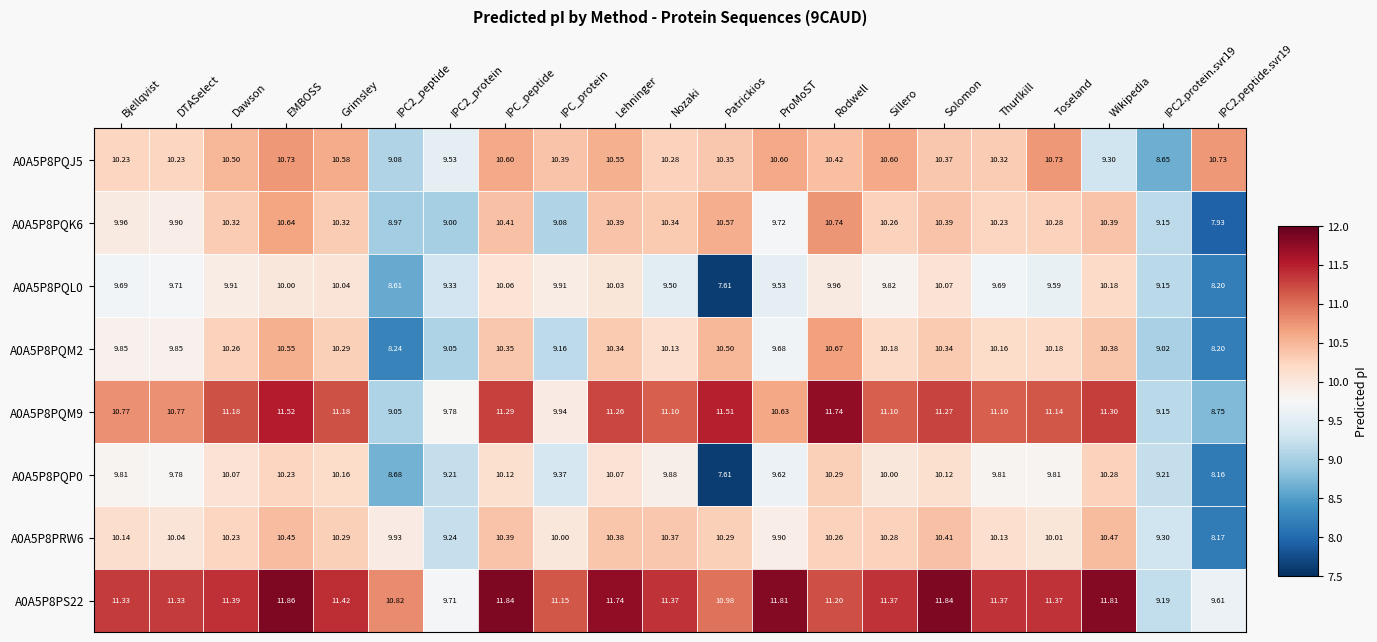

Is the value of A0A5P8PQM9 at Rodwell greater than the value of A0A5P8PQK6 at EMBOSS?

Yes